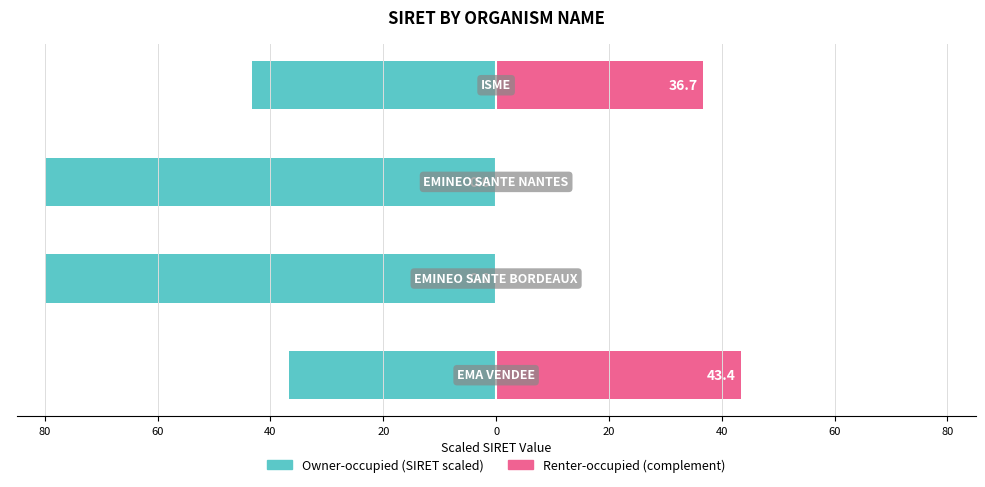

What is the maximum value for Right (SIRET complement)?

43.4